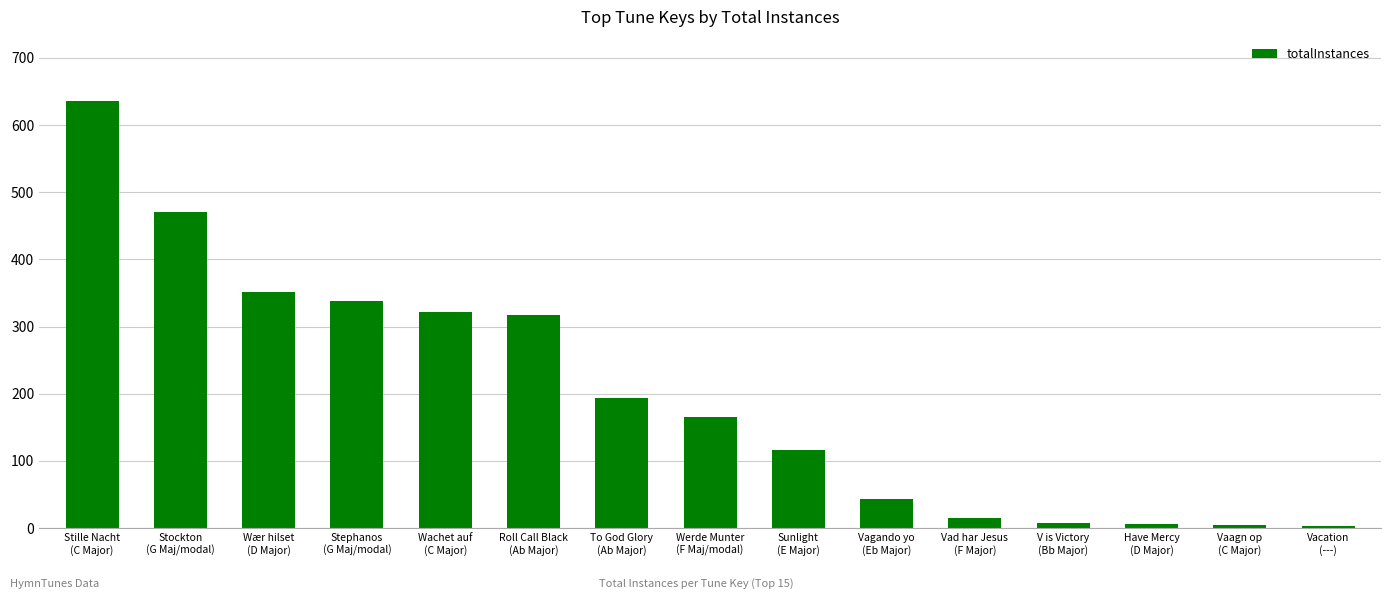

Read the value at Stille Nacht
(C Major), to the nearest 10.

640